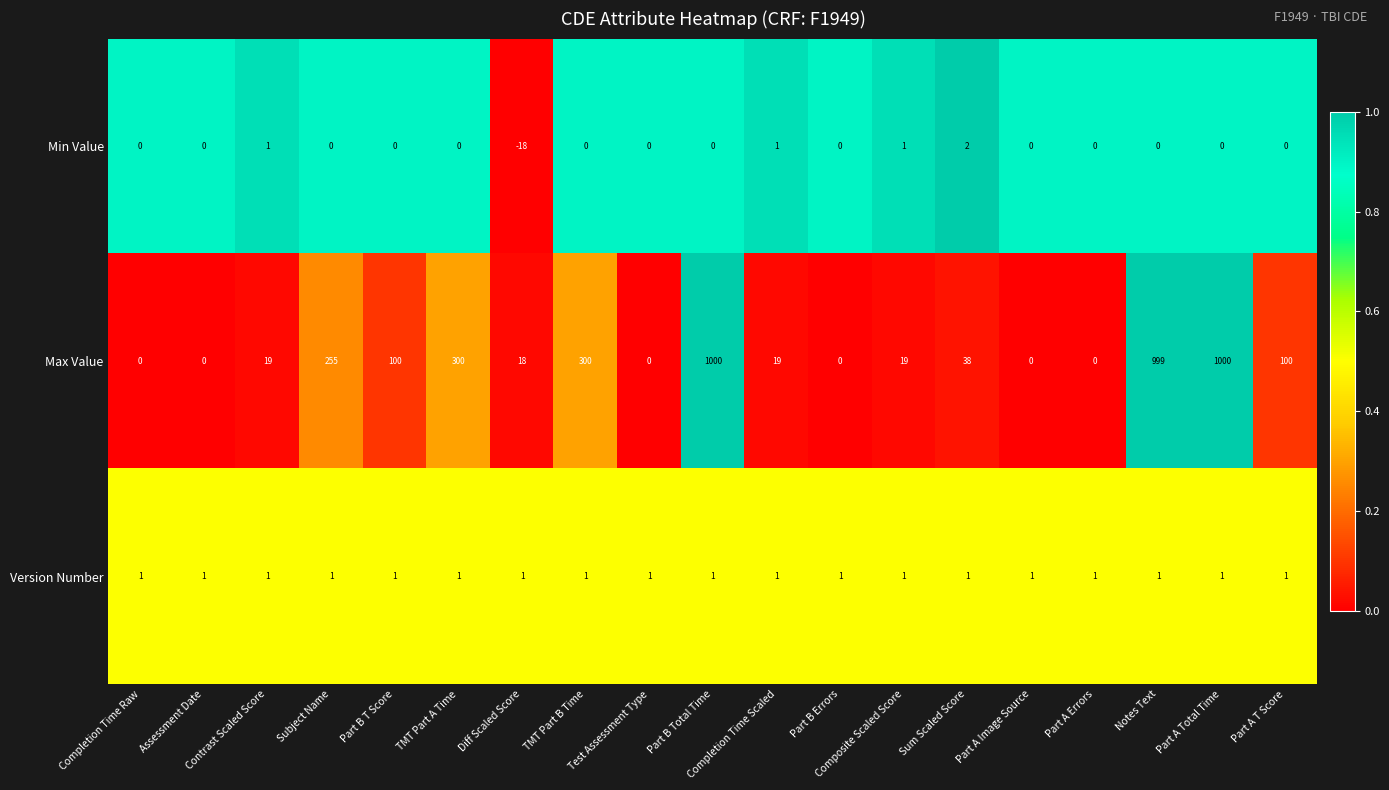

List the series in order of their peak value, lowest first.

Version Number, Min Value, Max Value